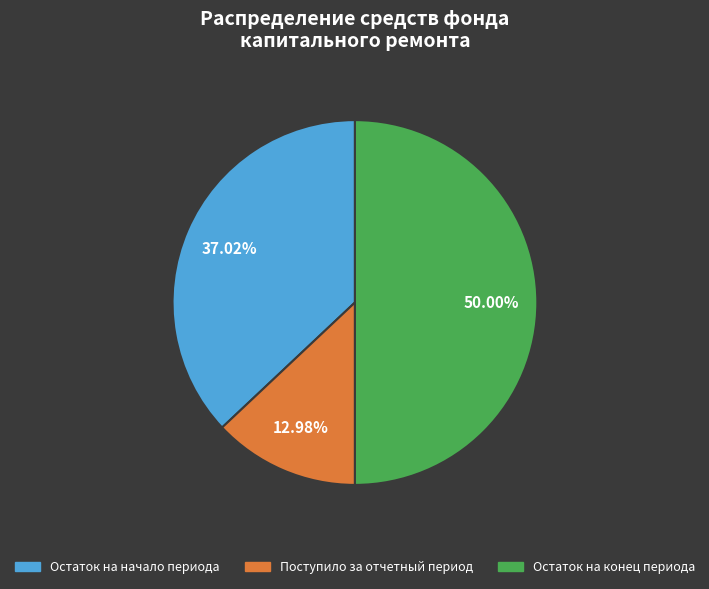

Does Поступило за отчетный период represent more than half of the total?

No